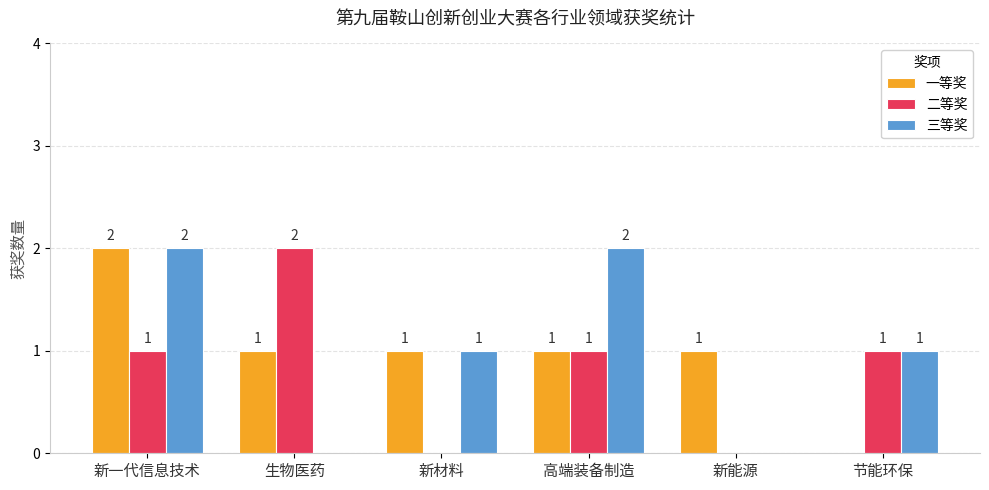

What is the spread (max minus min) of values at 生物医药?

2